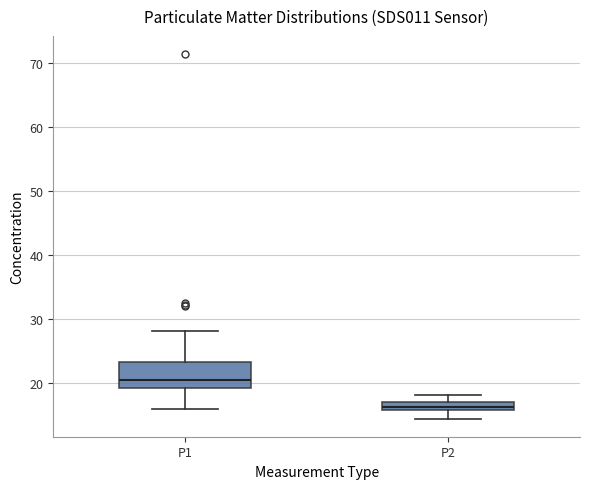

Which box's median line is the highest?

P1